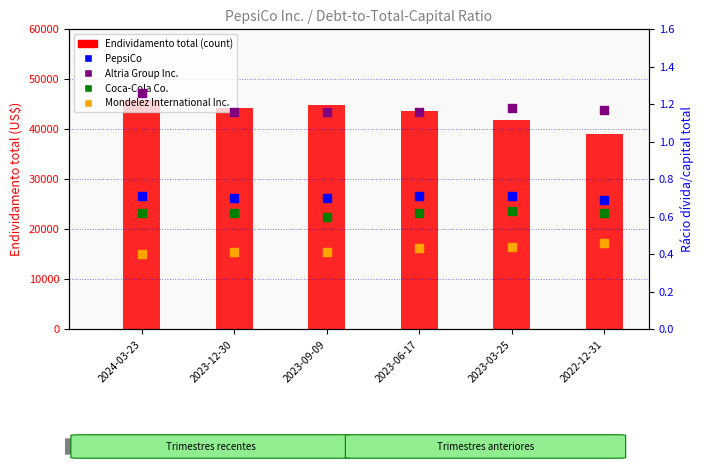

At how many categories does at least one series exceed 41776?

4